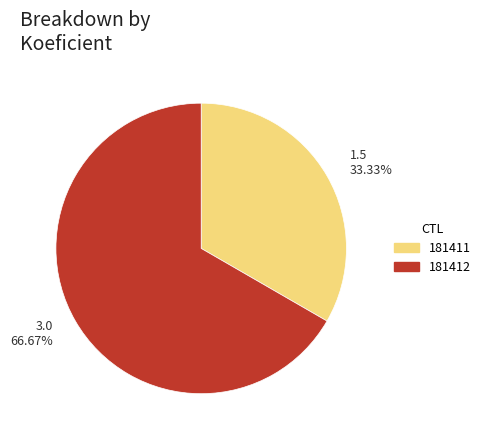

Does 3.0 66.67% account for over 50% of the chart?

Yes